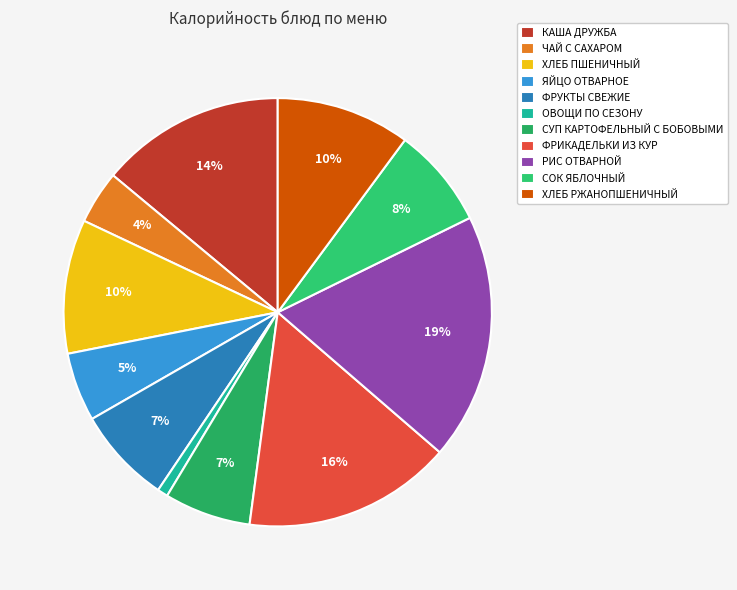

To the nearest percent, what is the combined percentage of СОК ЯБЛОЧНЫЙ and ЧАЙ С САХАРОМ?

12%